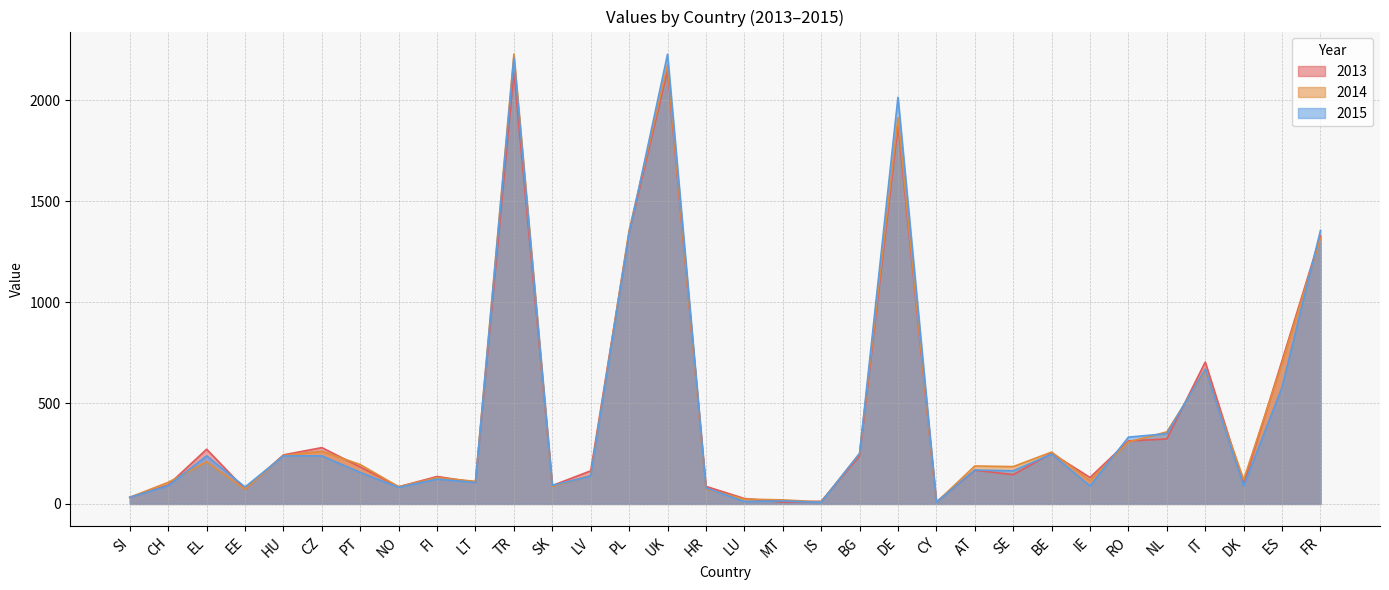

The value of 2015 at FI is 123. True or false?

True